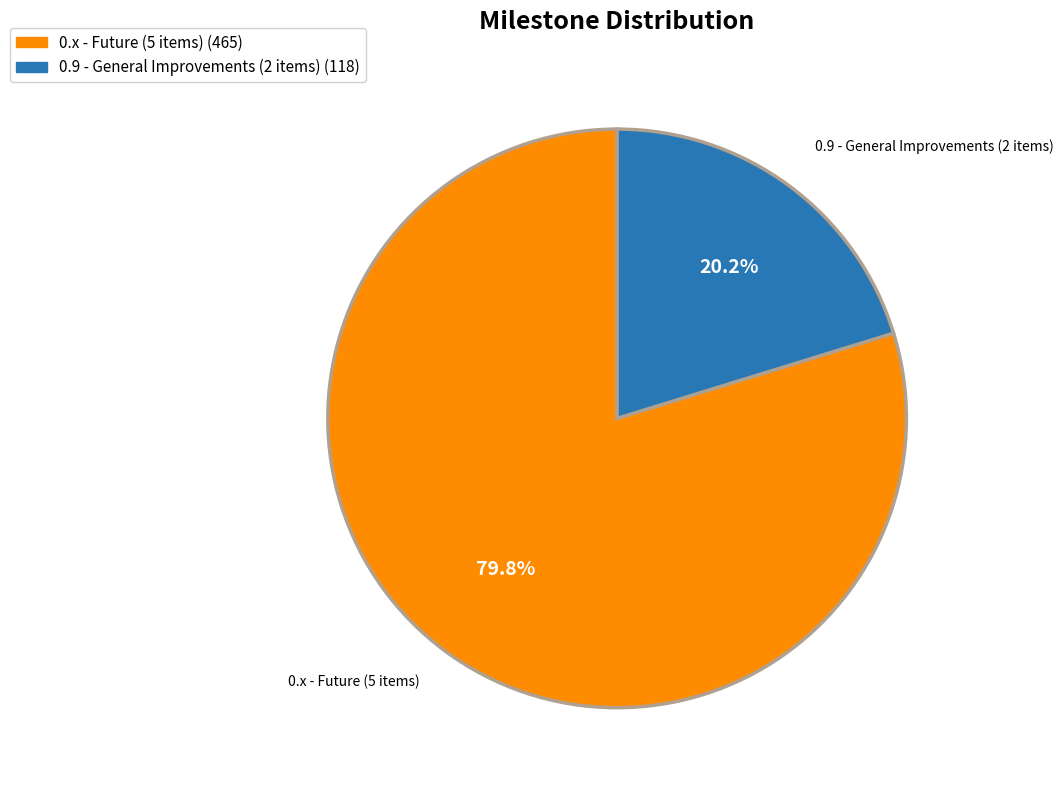

What is the ratio of the value at 0.9 - General Improvements (2 items) to the value at 0.x - Future (5 items)?

0.3